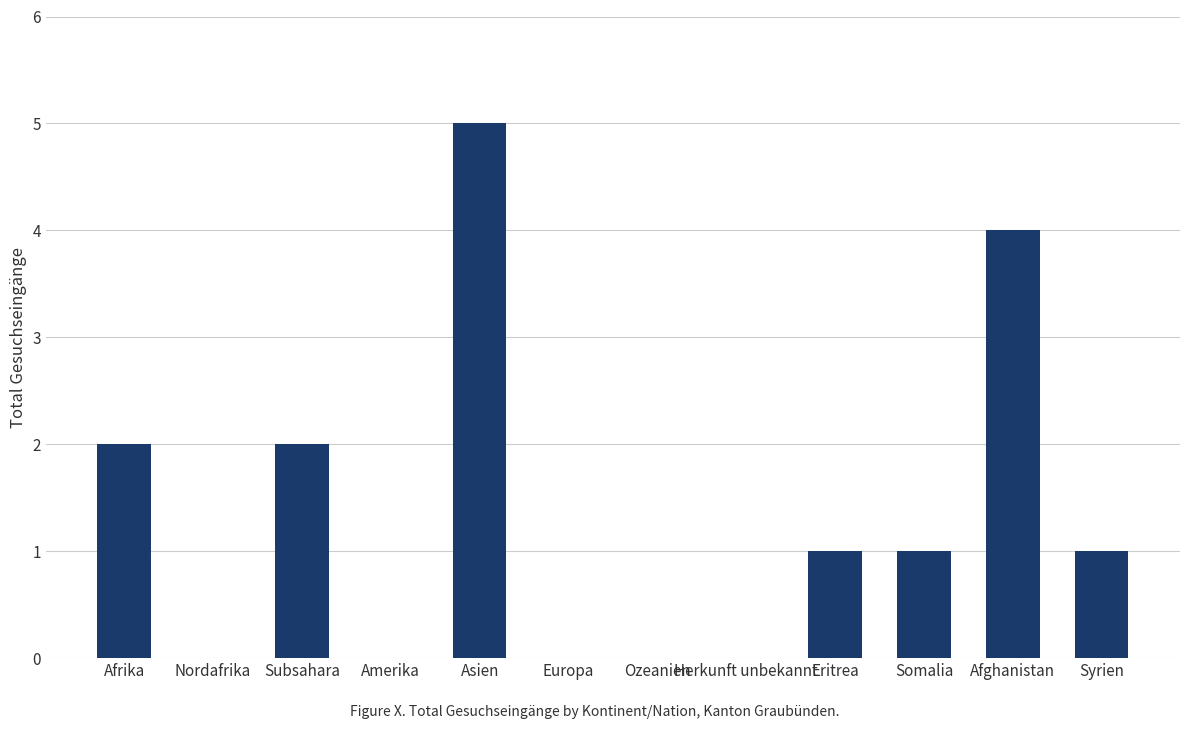

Reading left to right, extract all data points from this chart.

Afrika=2	Nordafrika=0	Subsahara=2	Amerika=0	Asien=5	Europa=0	Ozeanien=0	Herkunft unbekannt=0	Eritrea=1	Somalia=1	Afghanistan=4	Syrien=1